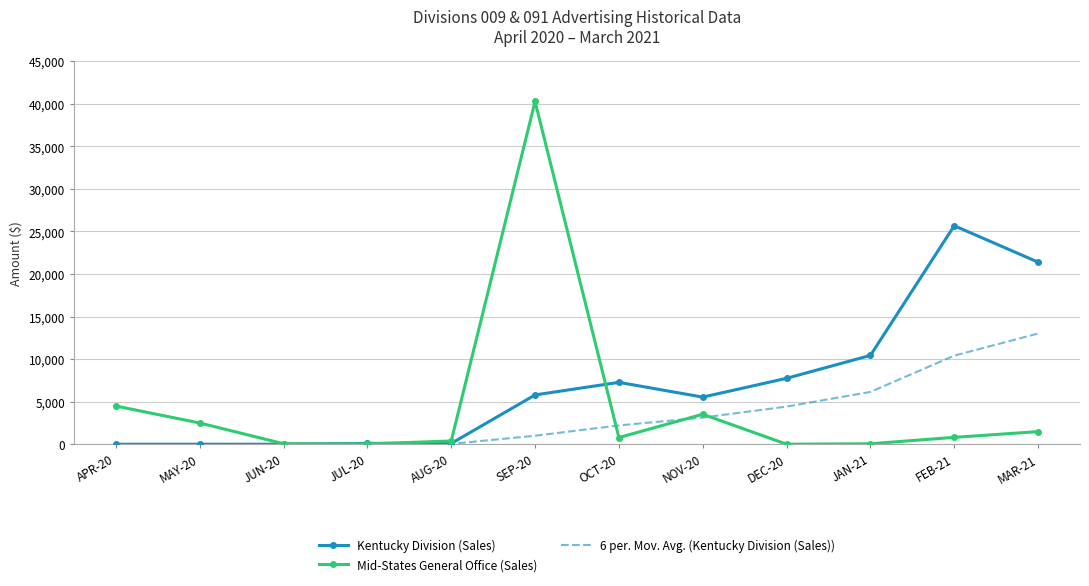

How many values in the Mid-States General Office (Sales) series exceed 809?

6